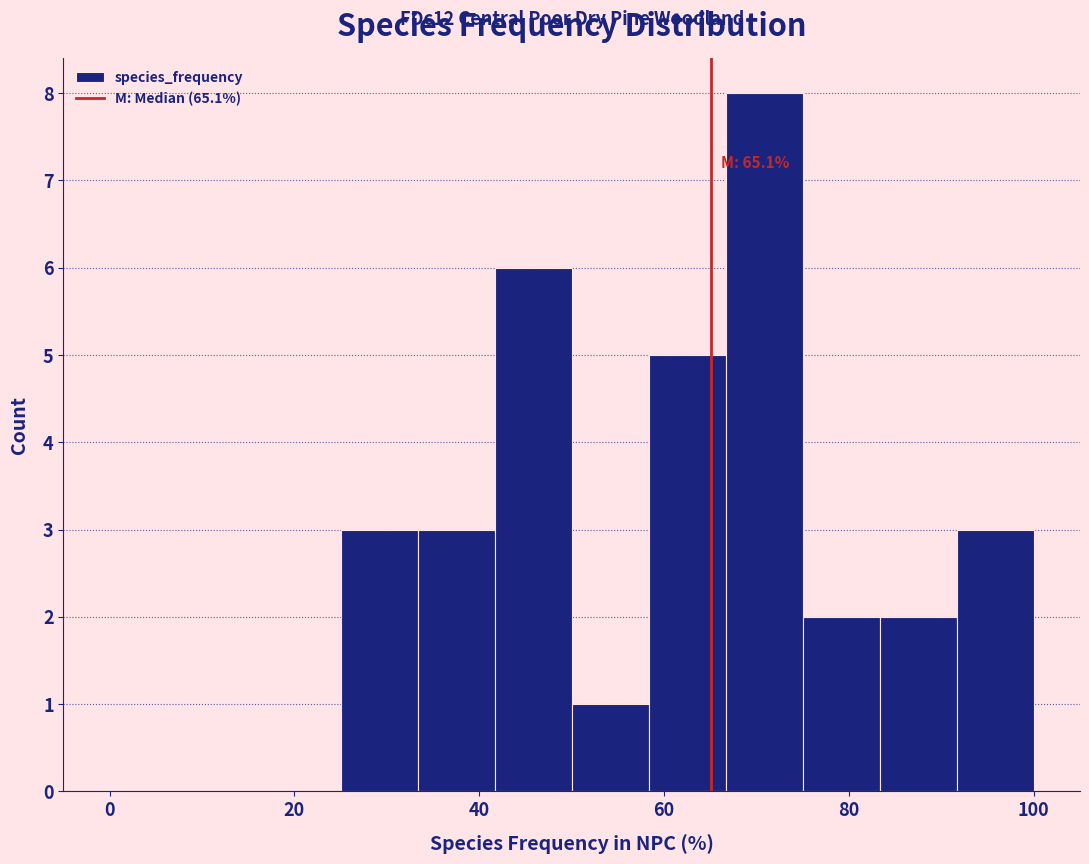

Which range on the x-axis has the tallest bar?

66 to 76